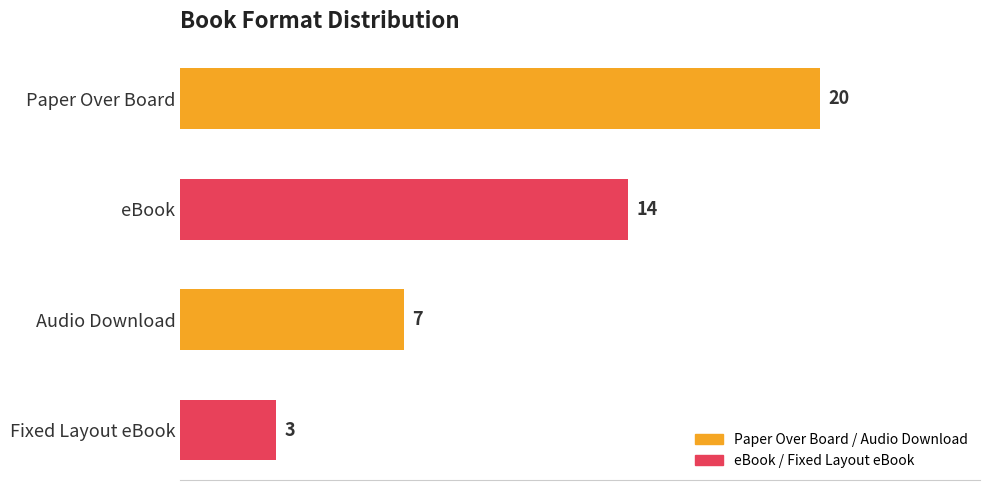

Rank the categories by value from lowest to highest.

Fixed Layout eBook, Audio Download, eBook, Paper Over Board